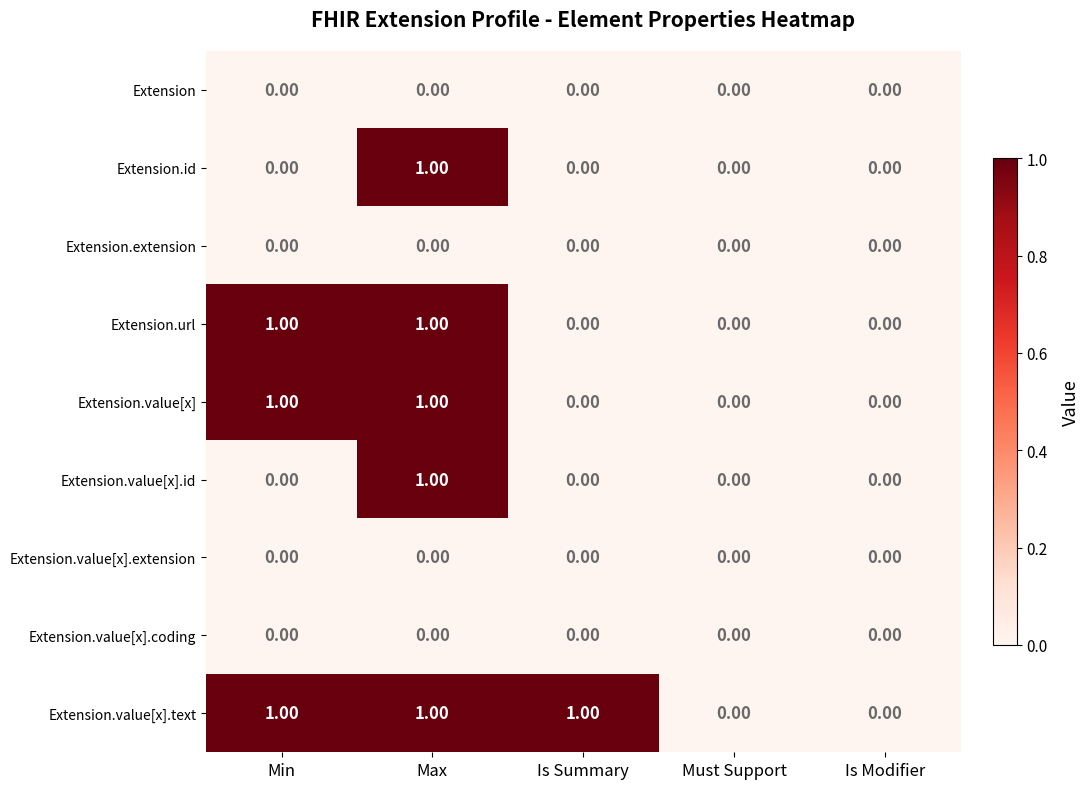

At which category is the sum across all series the highest?

Max